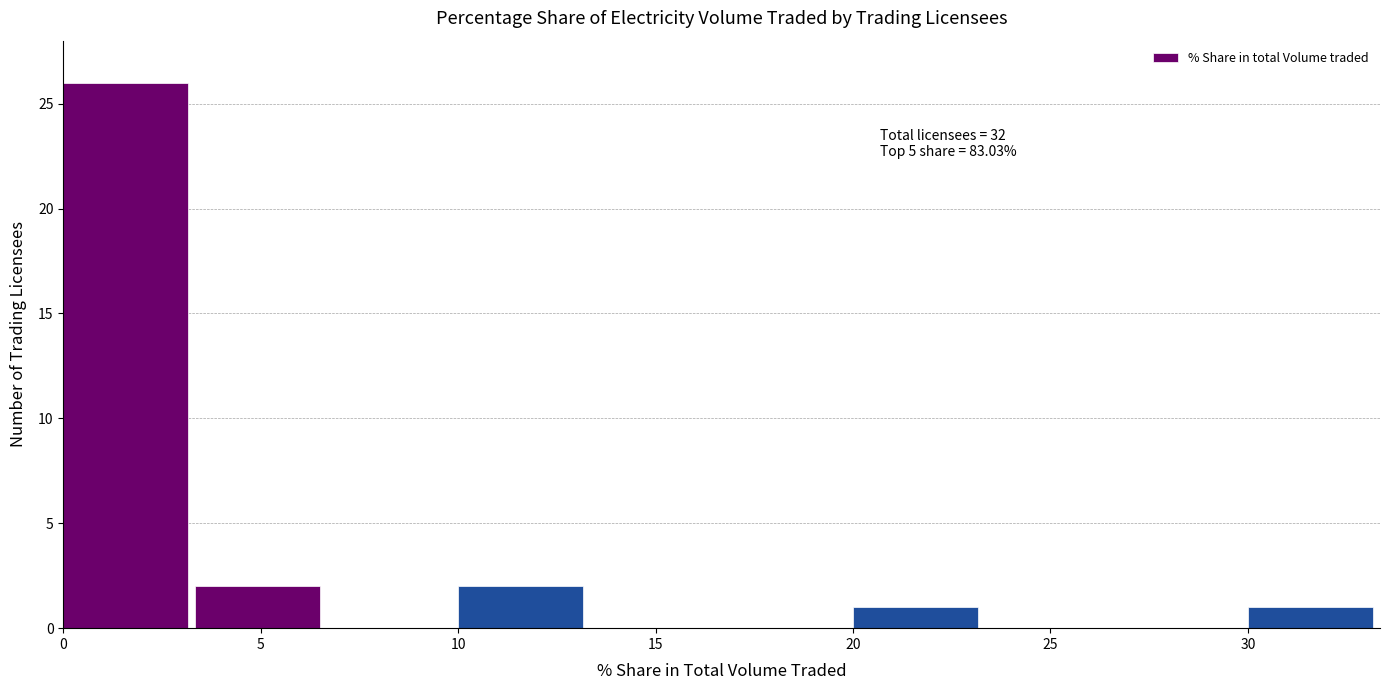

Over which range of the x-axis is the bar tallest?

0.0 to 3.5